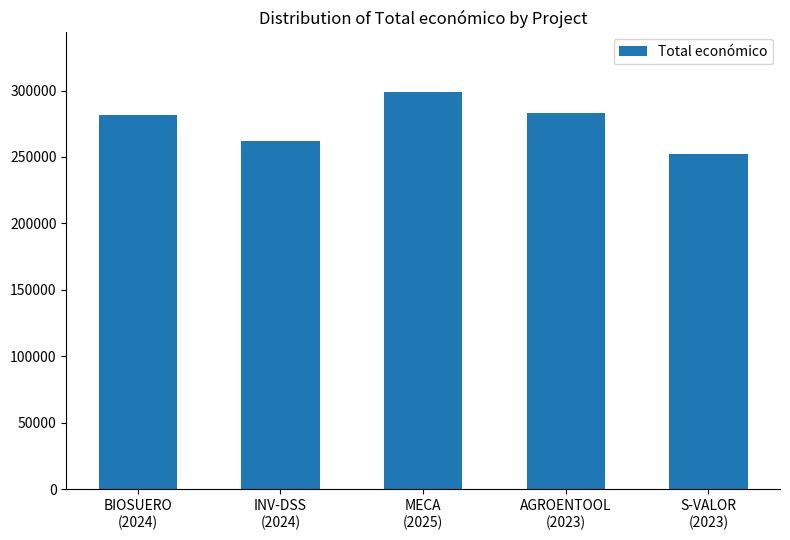

What is the change in value from INV-DSS
(2024) to S-VALOR
(2023)?

-9796